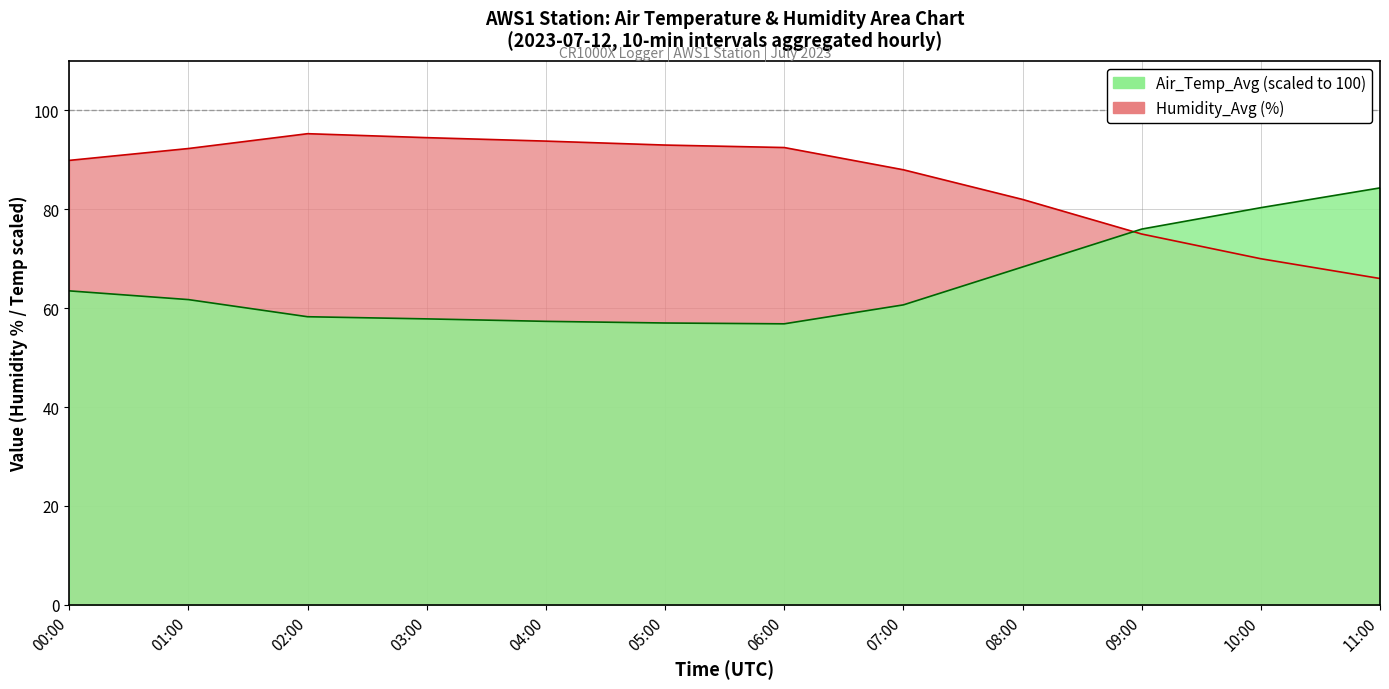

What are all the series names shown in the legend?

Air_Temp_Avg, Humidity_Avg